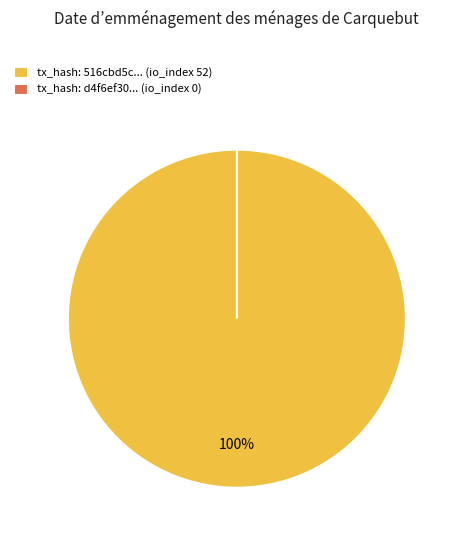

Rank the categories by value from lowest to highest.

tx_index_0, tx_index_52